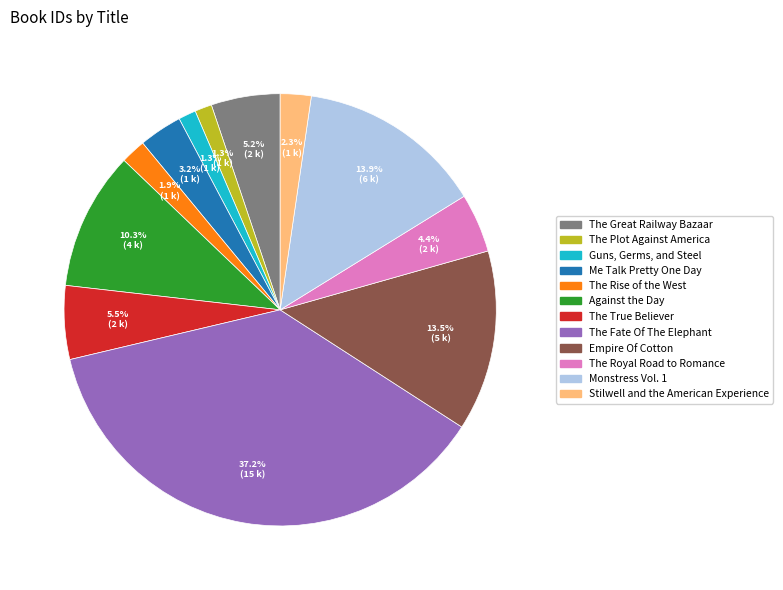

What percentage is NOT represented by Empire Of Cotton?

86.5%